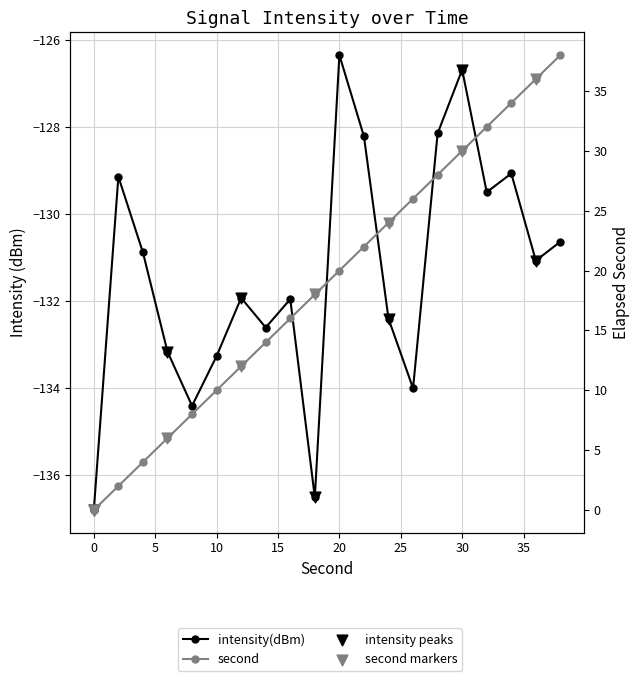

Is the value of intensity(dBm) at 26 greater than the value of second at 2?

No